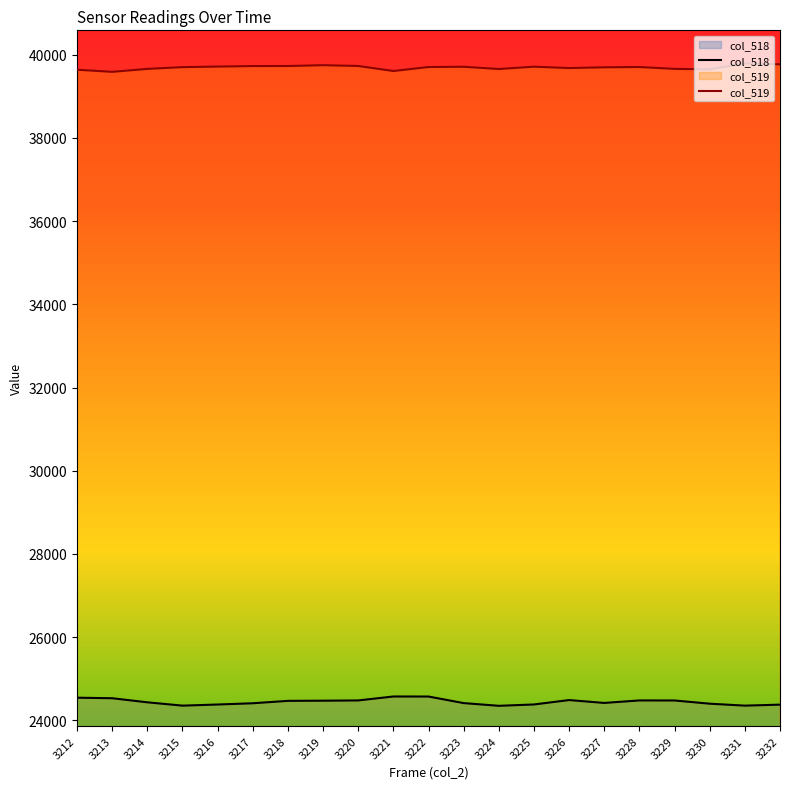

Which series has the largest total across all categories?

col_519